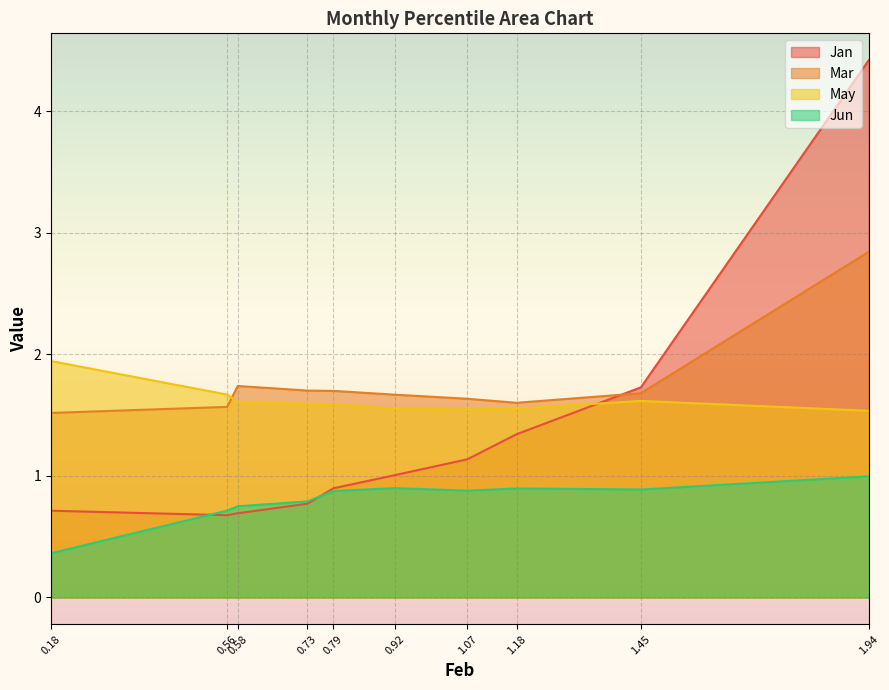

What is the spread (max minus min) of values at 0.73?

0.9